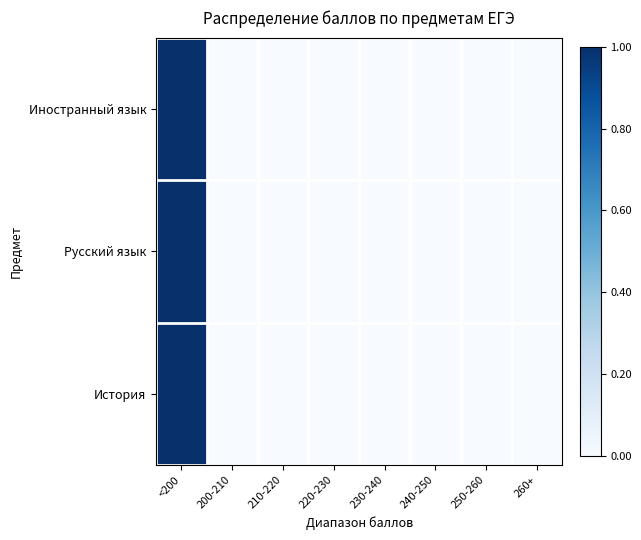

Count the number of data series in this chart.

3